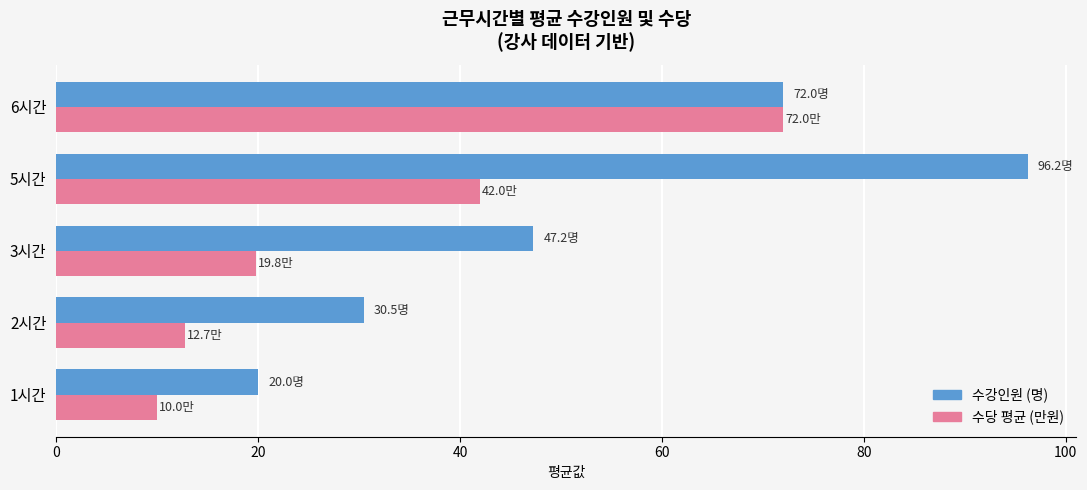

True or false: 수당 평균 (만원) has a value of 28.4 at 3시간.

False